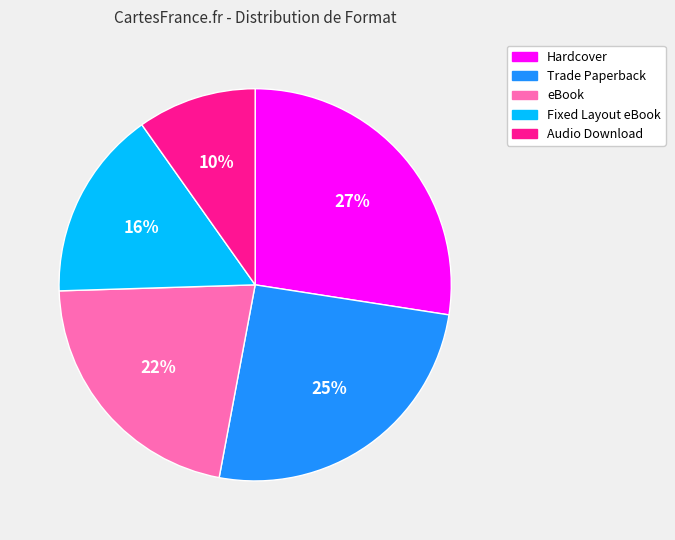

Rank the categories by value from highest to lowest.

Hardcover, Trade Paperback, eBook, Fixed Layout eBook, Audio Download